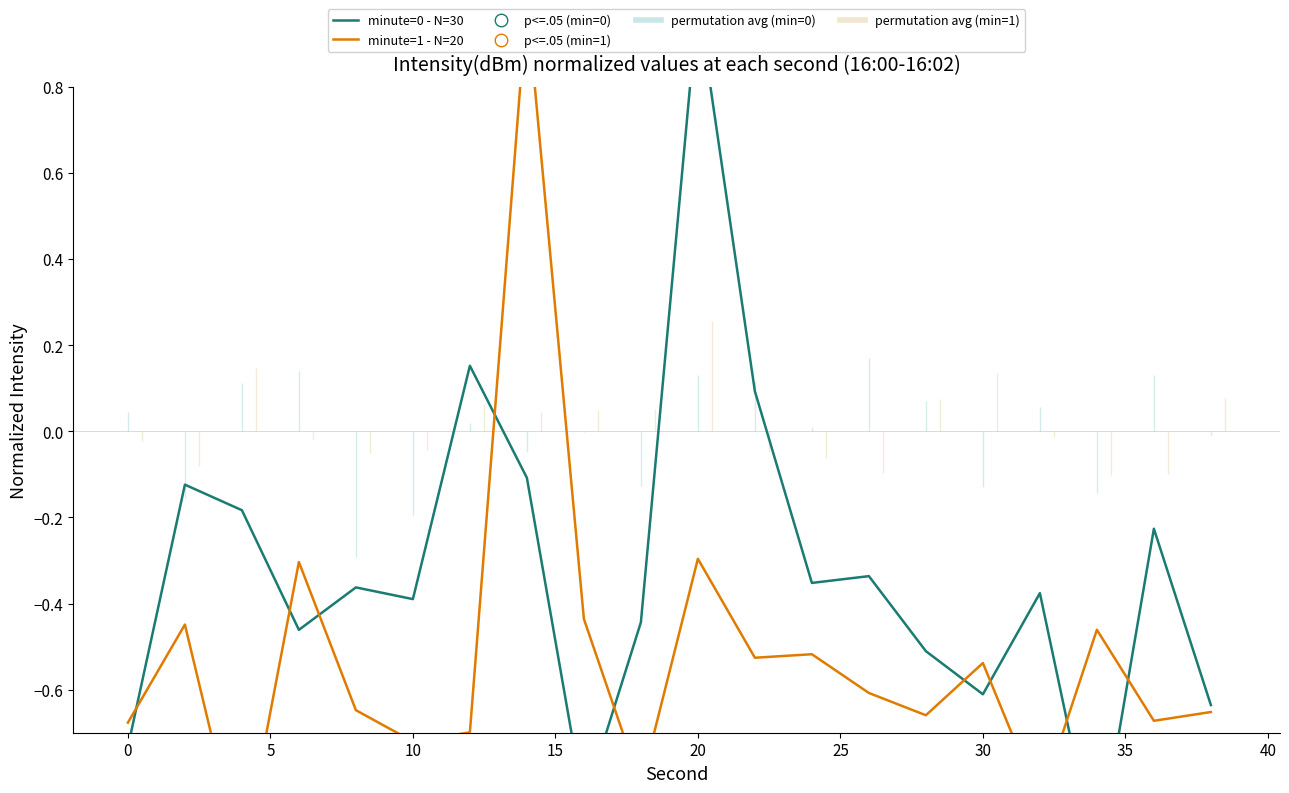

Reading left to right, what are all the values shown in this chart?

minute=0 - N=30: -0.7	-0.1	-0.2	-0.5	-0.4	-0.4	0.2	-0.1	-0.9	-0.4	1.0	0.1	-0.4	-0.3	-0.5	-0.6	-0.4	-1.0	-0.2	-0.6
minute=1 - N=20: -0.7	-0.4	-1.0	-0.3	-0.6	-0.7	-0.7	1.0	-0.4	-0.8	-0.3	-0.5	-0.5	-0.6	-0.7	-0.5	-0.9	-0.5	-0.7	-0.7